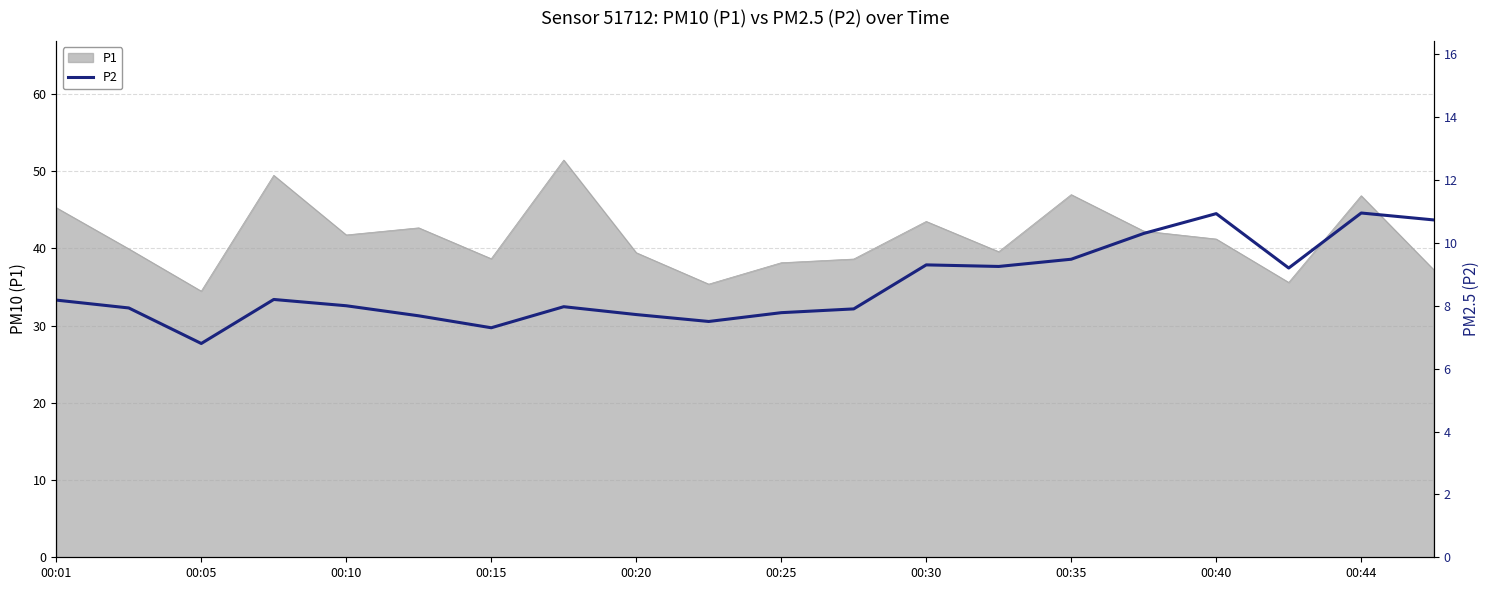

Is it true that P1 equals 41.2 at 00:40?

True